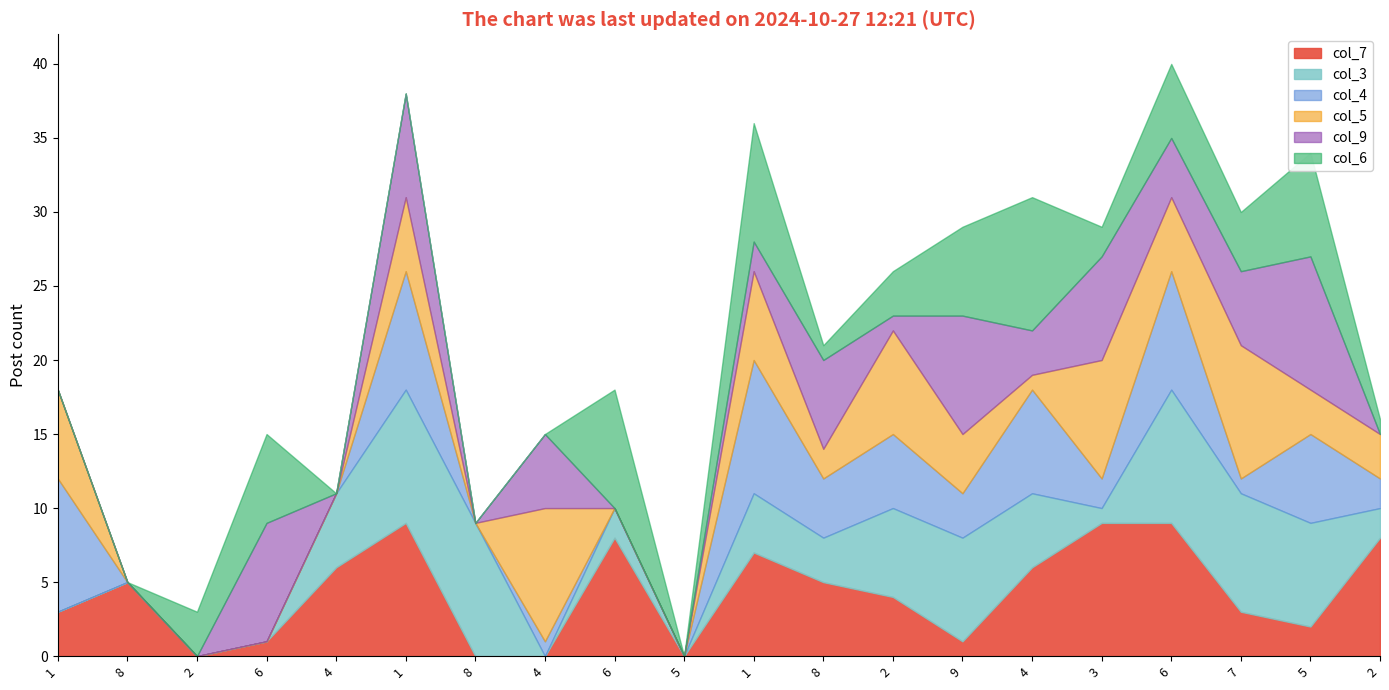

Reading left to right, transcribe all the data shown in this chart.

col_7: 3	5	0	1	6	9	0	0	8	0	7	5	4	1	6	9	9	3	2	8
col_3: 0	0	0	0	5	9	9	0	2	0	4	3	6	7	5	1	9	8	7	2
col_4: 9	0	0	0	0	8	0	1	0	0	9	4	5	3	7	2	8	1	6	2
col_5: 6	0	0	0	0	5	0	9	0	0	6	2	7	4	1	8	5	9	3	3
col_9: 0	0	0	8	0	7	0	5	0	0	2	6	1	8	3	7	4	5	9	0
col_6: 0	0	3	6	0	0	0	0	8	0	8	1	3	6	9	2	5	4	7	1